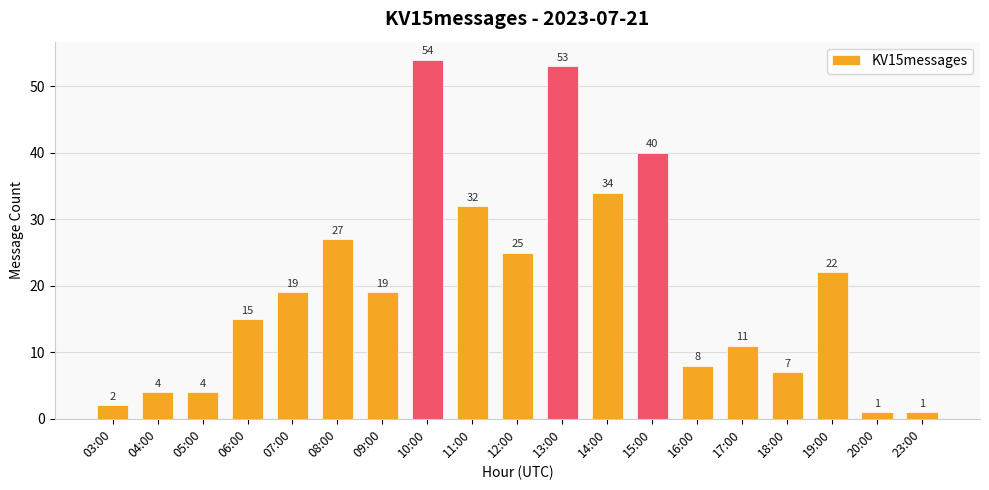

What is the change in value from 16:00 to 18:00?

-1